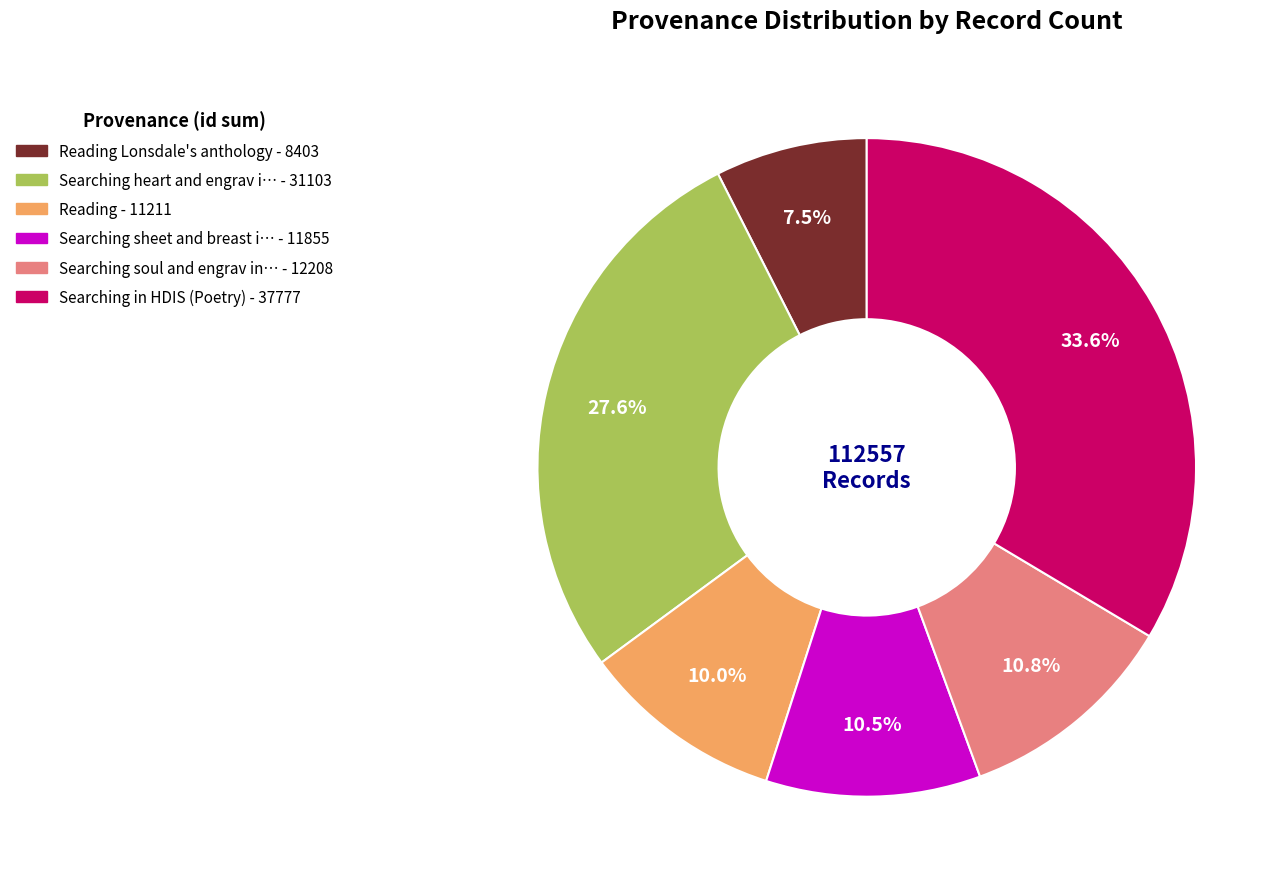

Is there a majority slice in this chart?

No